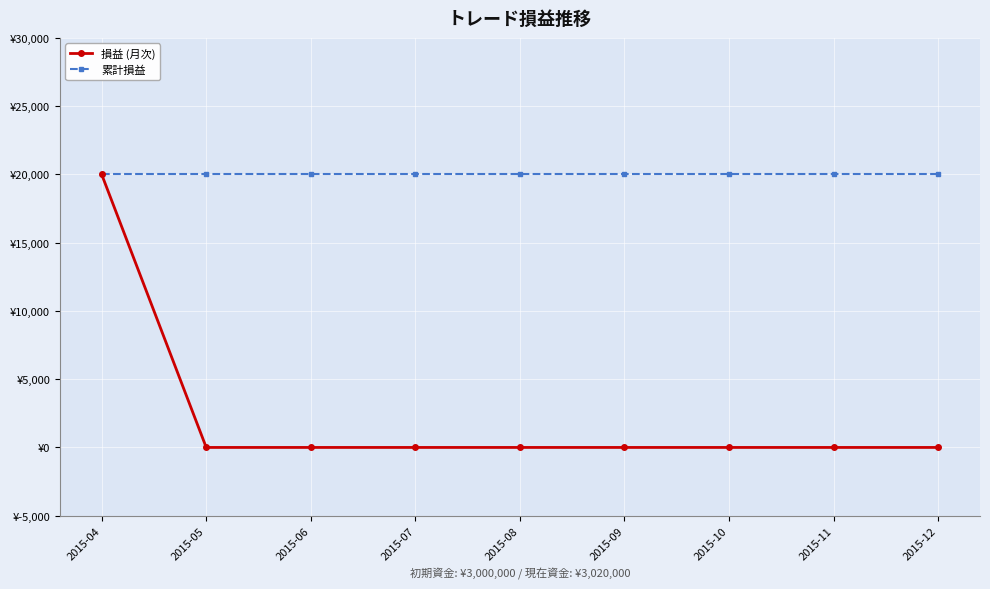

What are all the series names shown in the legend?

損益 (月次), 累計損益